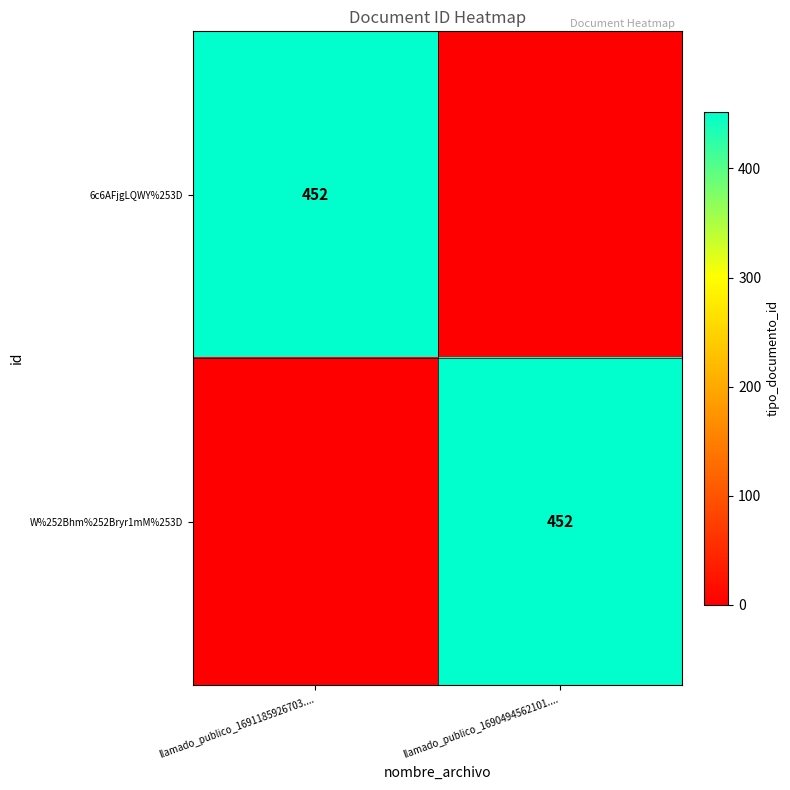

Is it true that W%252Bhm%252Bryr1mM%253D equals 452 at llamado_publico_1690494562101....?

True